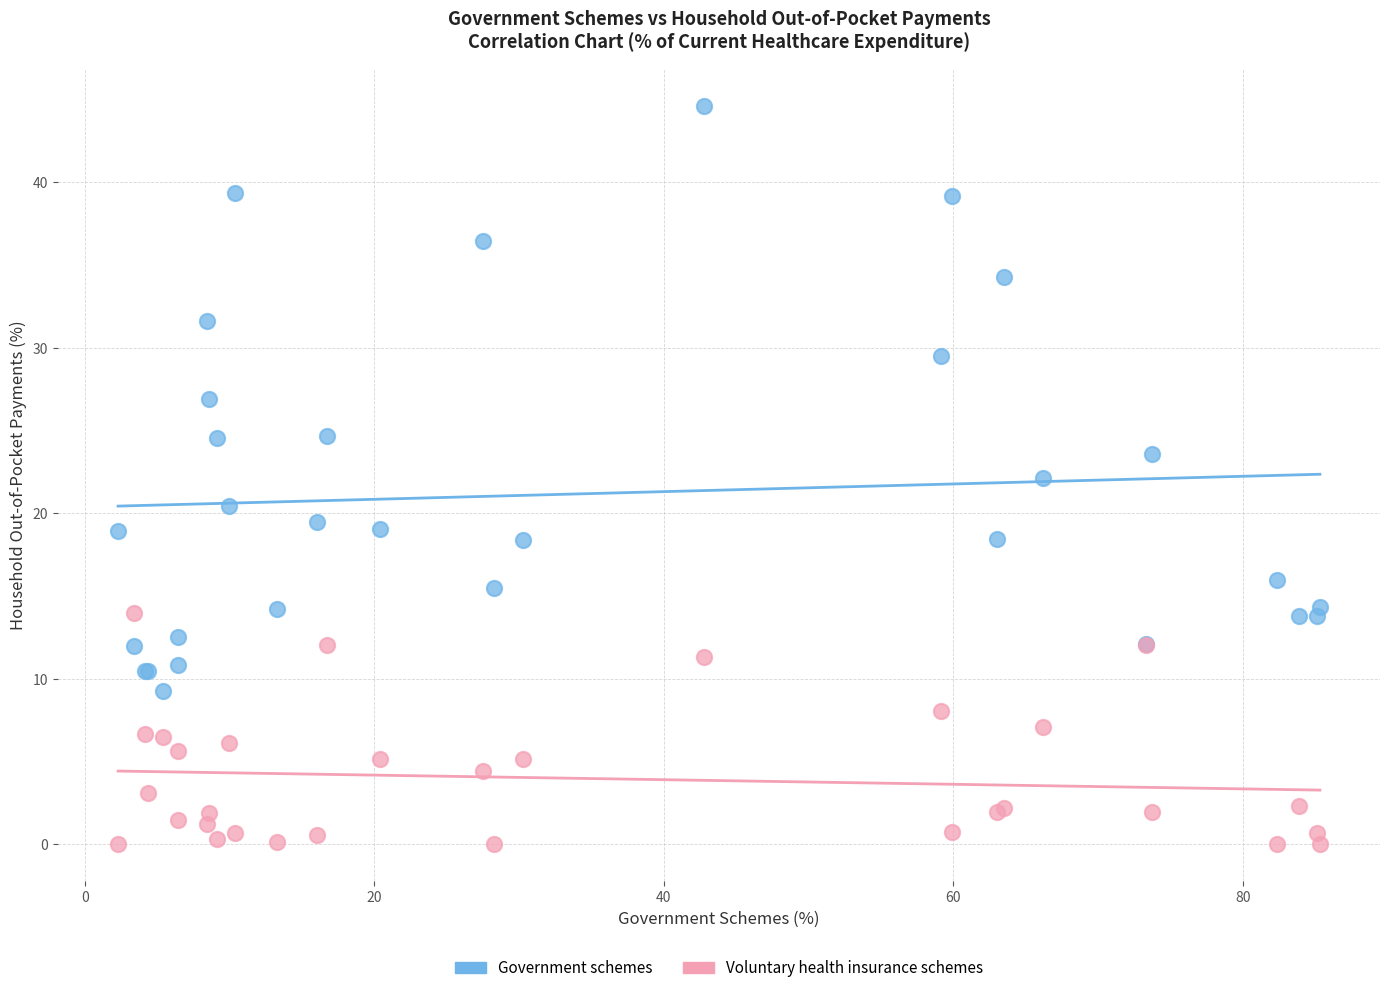

Which series reaches the minimum Y coordinate?

Voluntary health insurance schemes